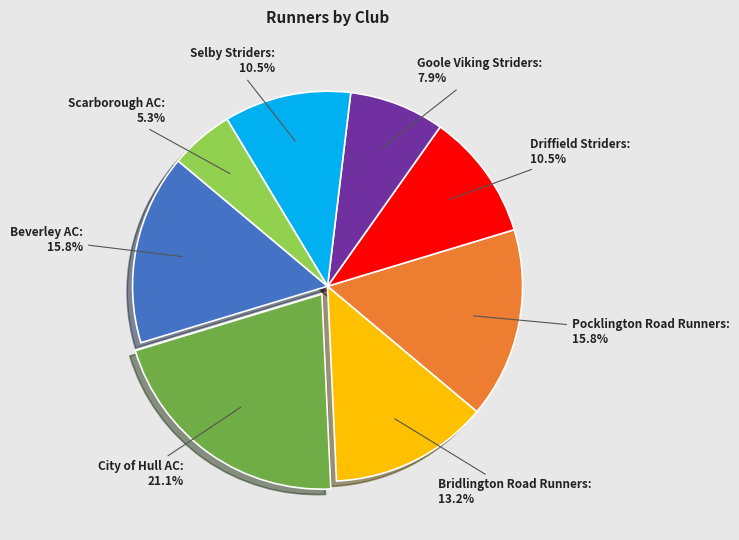

Is there a majority slice in this chart?

No